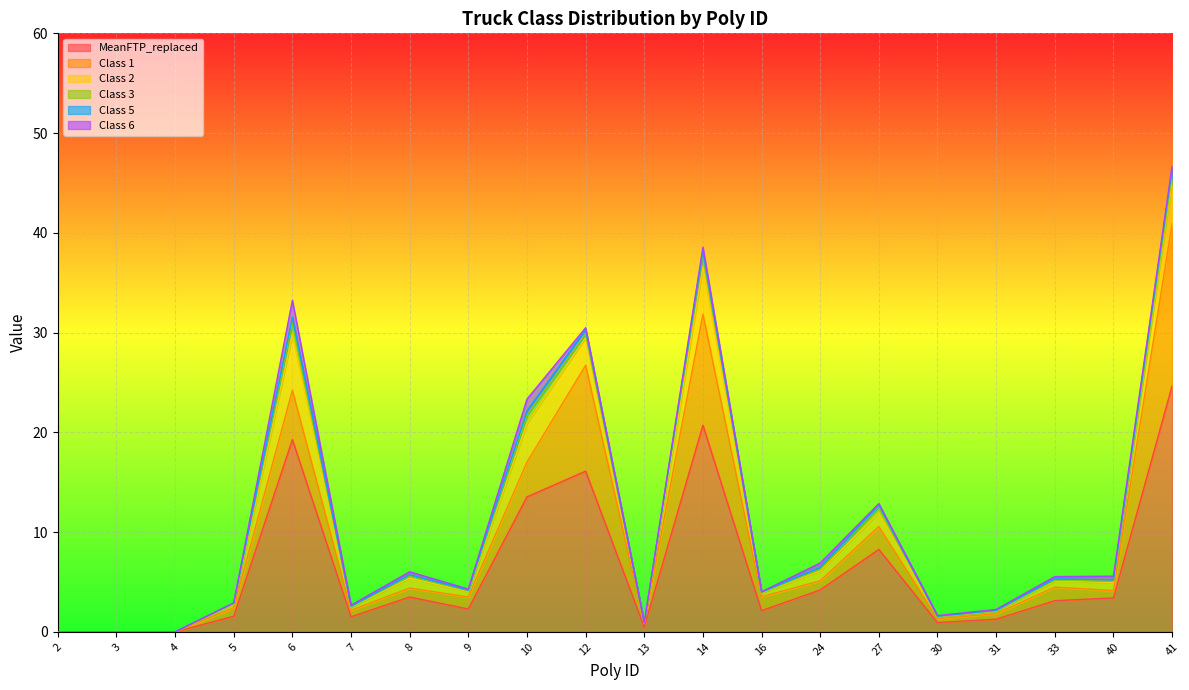

The value of Class 6 at 41 is 0.3. True or false?

True